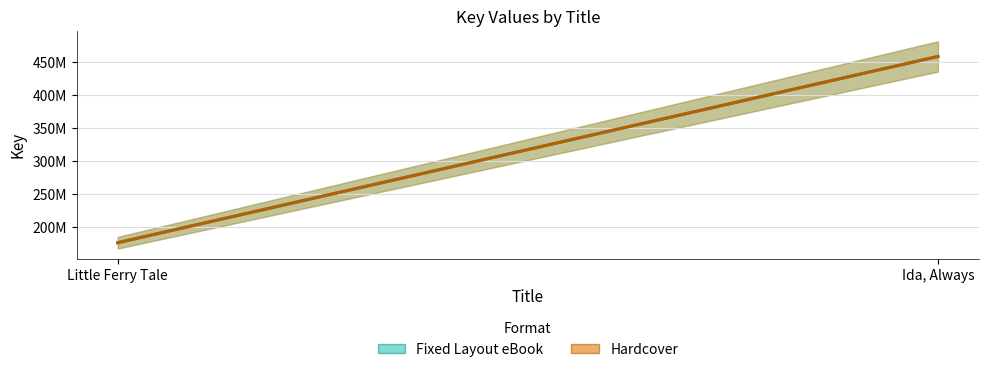

Which series has the largest range (max minus min)?

Fixed Layout eBook